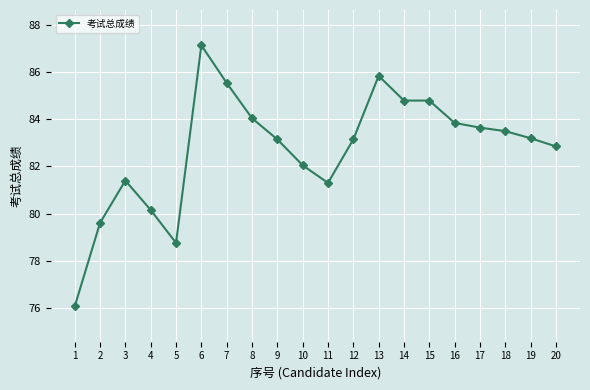

What is the maximum value shown in the chart?

87.2